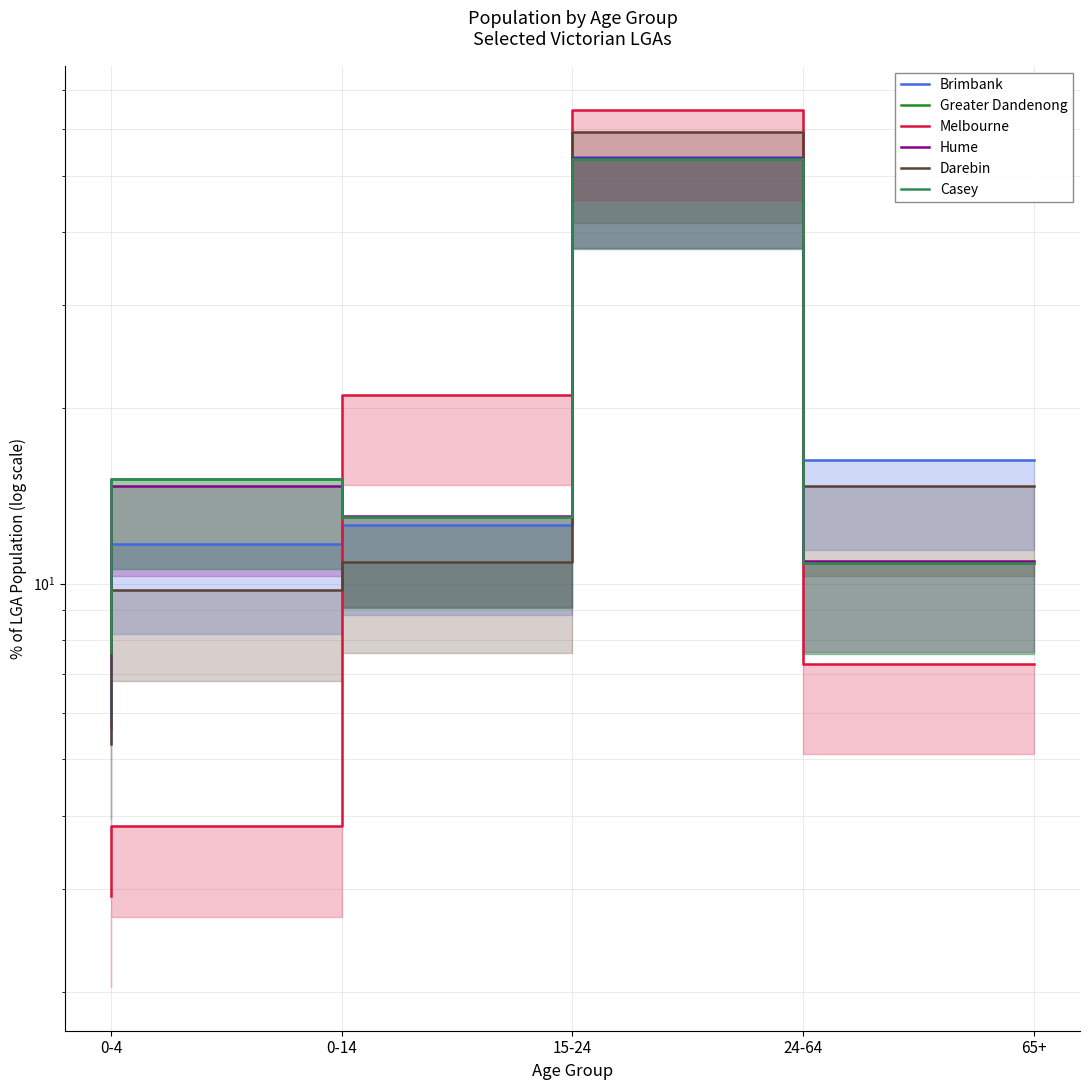

Reading left to right, extract all data points from this chart.

Brimbank: 5.6	11.7	12.6	53.8	16.3
Greater Dandenong: 7.6	15.1	13.0	53.4	10.8
Melbourne: 2.9	3.8	21.0	64.9	7.3
Hume: 7.7	14.7	13.0	53.6	10.9
Darebin: 5.3	9.7	10.9	59.4	14.7
Casey: 7.6	15.1	13.0	53.4	10.8